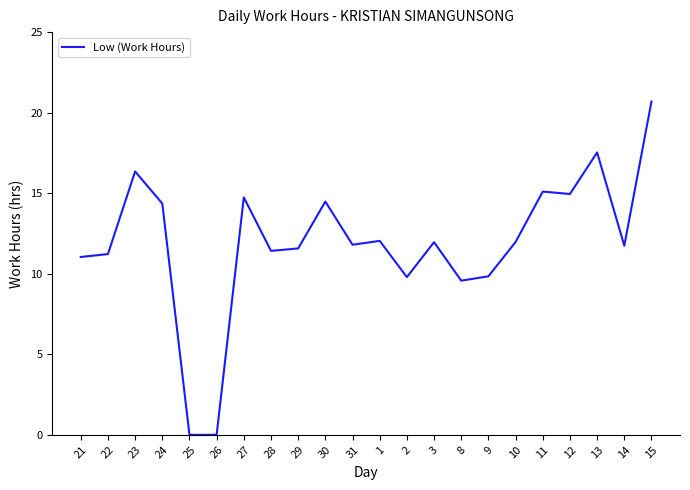

The value at 24 is 14.4. True or false?

True